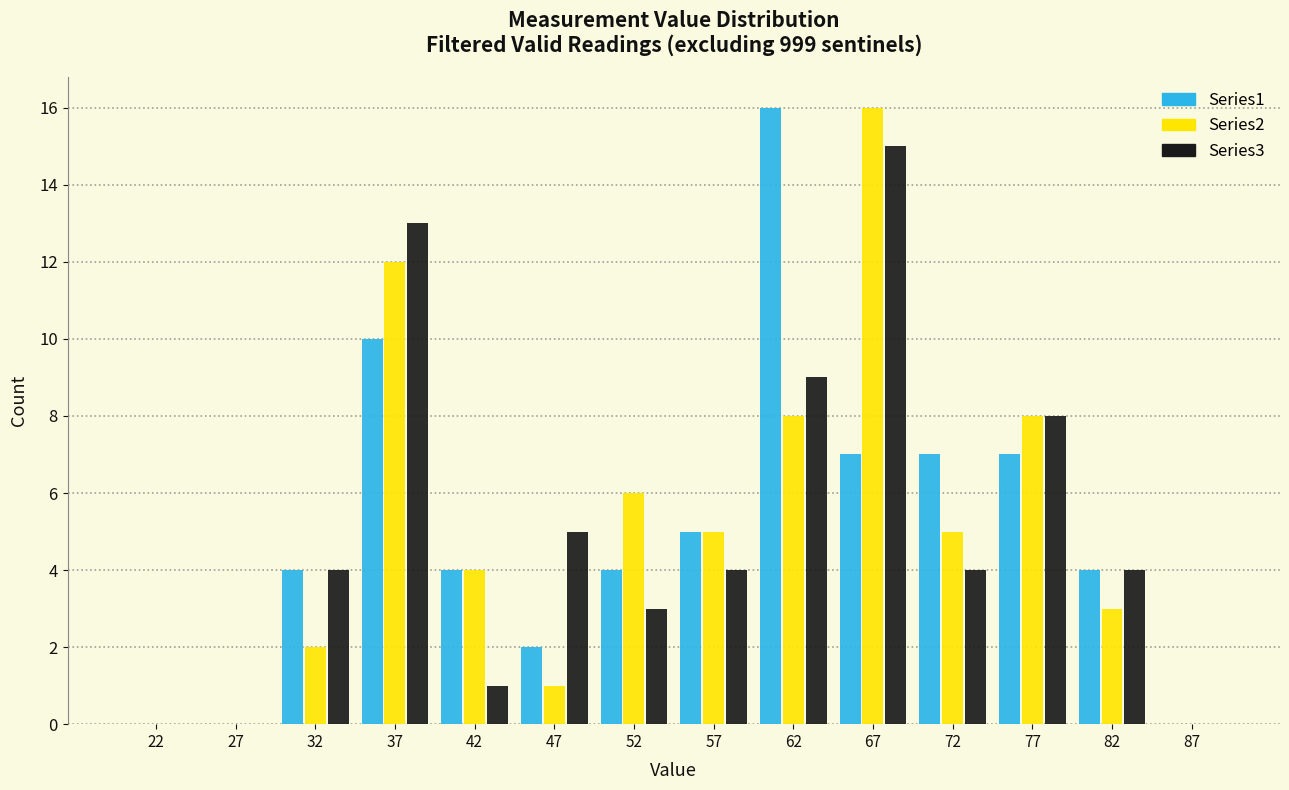

Reading left to right, list every range on the x-axis with the height of the bar of each series over it. The values are not printed on the chart, so give them approximately, as read against the axis.

20 to 25: Series1=0	Series2=0	Series3=0
25 to 30: Series1=0	Series2=0	Series3=0
30 to 35: Series1=4	Series2=2	Series3=4
35 to 40: Series1=10	Series2=12	Series3=13
40 to 45: Series1=4	Series2=4	Series3=1
45 to 50: Series1=2	Series2=1	Series3=5
50 to 55: Series1=4	Series2=6	Series3=3
55 to 60: Series1=5	Series2=5	Series3=4
60 to 65: Series1=16	Series2=8	Series3=9
65 to 70: Series1=7	Series2=16	Series3=15
70 to 75: Series1=7	Series2=5	Series3=4
75 to 80: Series1=7	Series2=8	Series3=8
80 to 85: Series1=4	Series2=3	Series3=4
85 to 90: Series1=0	Series2=0	Series3=0